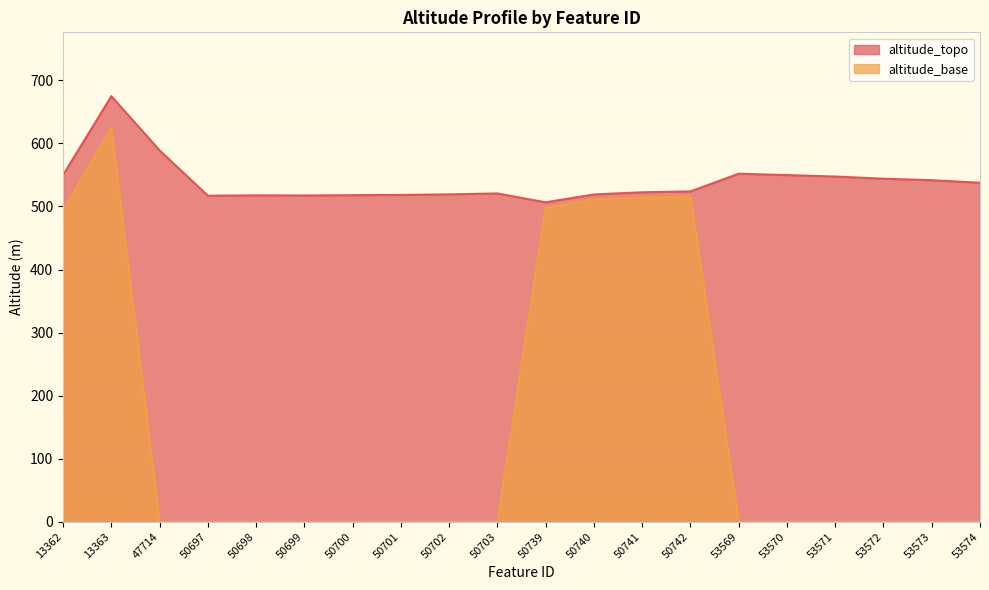

Which series changed the most between 50697 and 53571?

altitude_topo